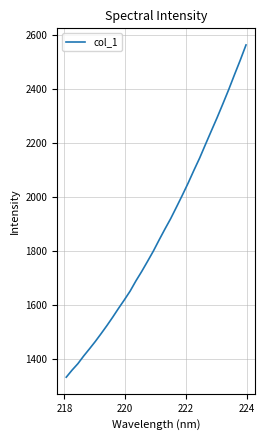

What is the greatest value displayed?

2562.3